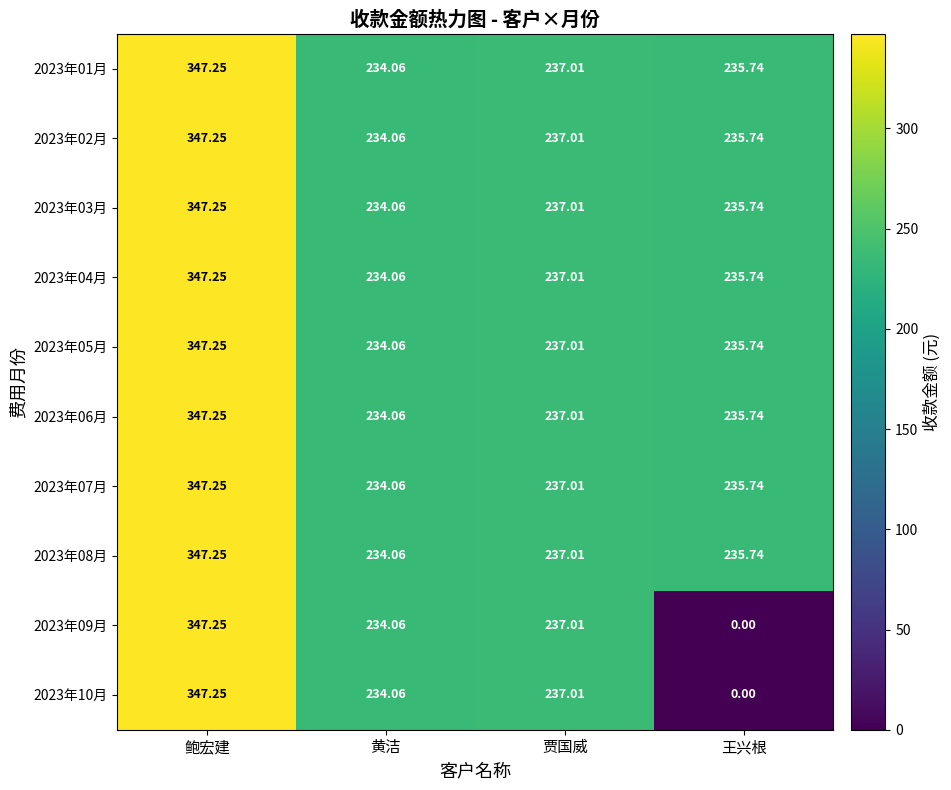

List the labels in order of 2023年07月 value, largest first.

鲍宏建, 贾国威, 王兴根, 黄洁